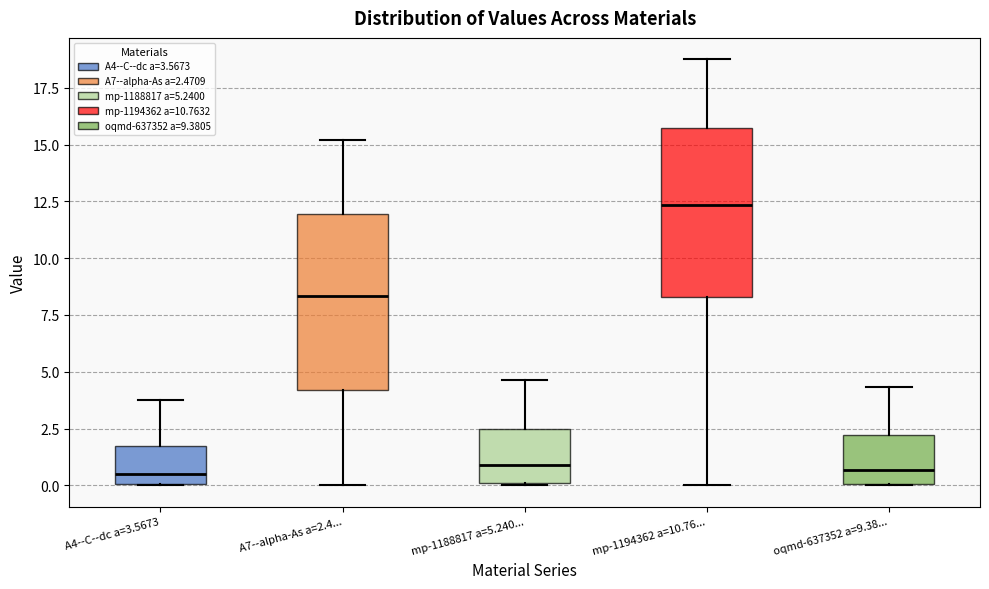

Reading left to right, read every box against the y-axis: the position of its median line, the range the box covers, and the ends of its whiskers. The values are not printed on the chart, so give them approximately, as read against the axis.

A4--C--dc a=3.5673: median 0.5, box 0.0 to 1.5, whiskers 0.0 to 3.5
A7--alpha-As a=2.4...: median 8.5, box 4.0 to 12.0, whiskers 0.0 to 15.0
mp-1188817 a=5.240...: median 1.0, box 0.0 to 2.5, whiskers 0.0 to 4.5
mp-1194362 a=10.76...: median 12.5, box 8.5 to 15.5, whiskers 0.0 to 19.0
oqmd-637352 a=9.38...: median 0.5, box 0.0 to 2.0, whiskers 0.0 to 4.5